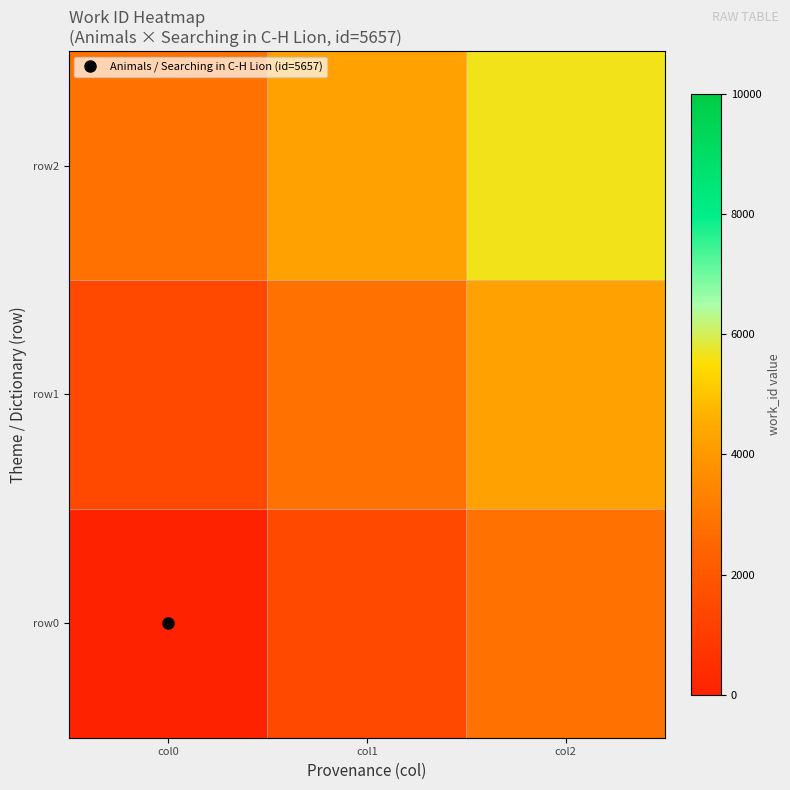

Reading left to right, list all the values displayed in this chart.

row0: col0=0.0	col1=1414.2	col2=2828.5
row1: col0=1414.2	col1=2828.5	col2=4242.8
row2: col0=2828.5	col1=4242.8	col2=5657.0